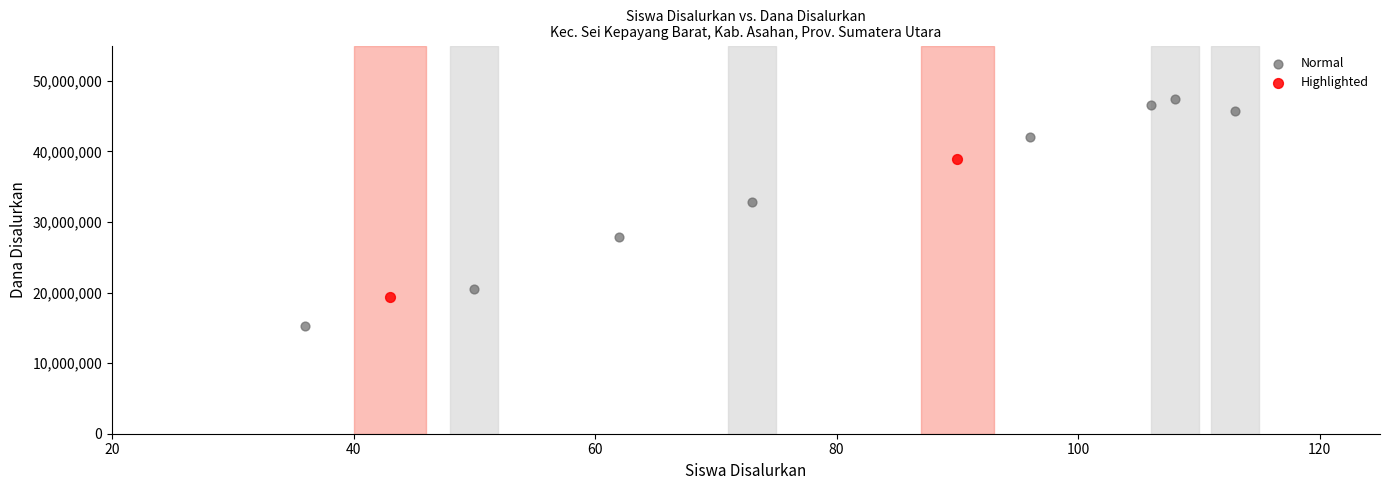

What are all the series names shown in the legend?

Normal, Highlighted